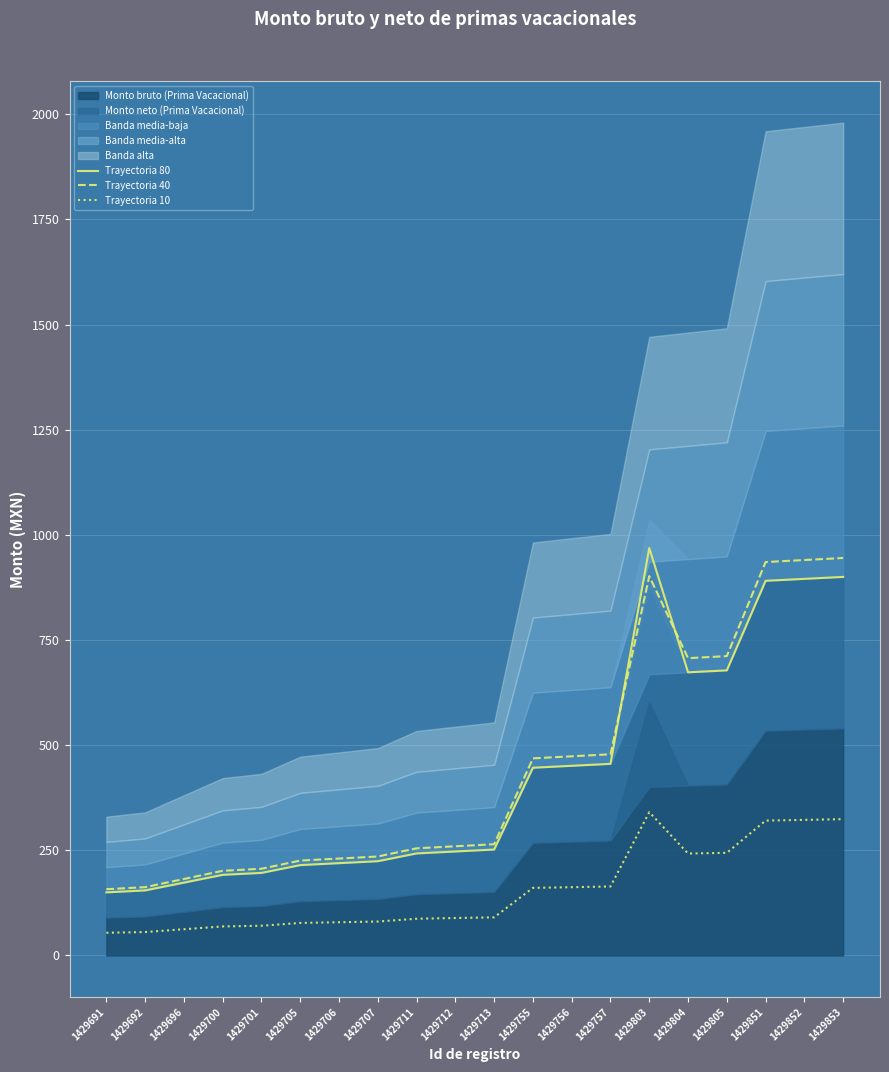

How many data points in Trayectoria 40 are less than 264?

10